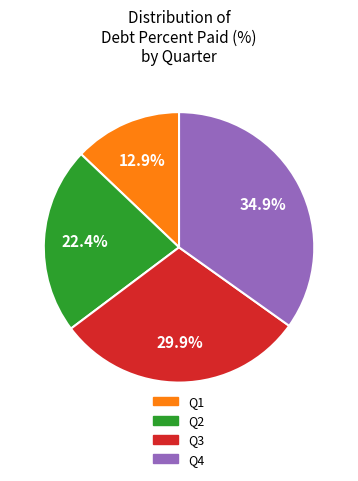

Which category has the smallest portion of the pie?

Q1